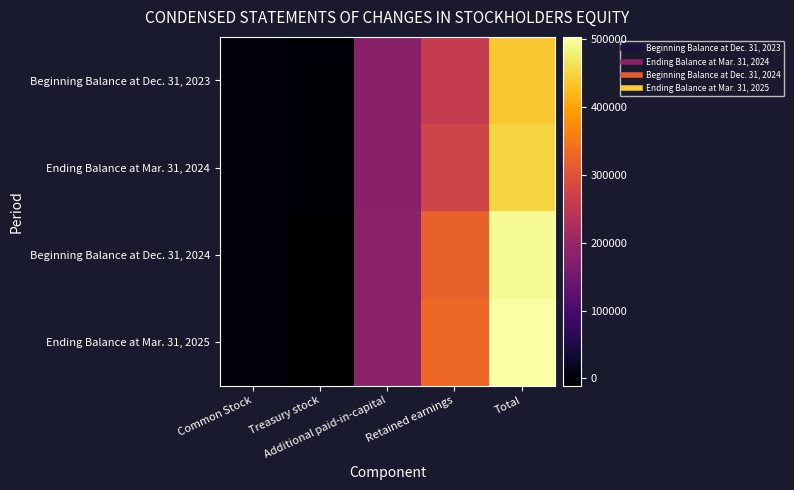

Which has a higher value, Retained earnings or Treasury stock?

Retained earnings